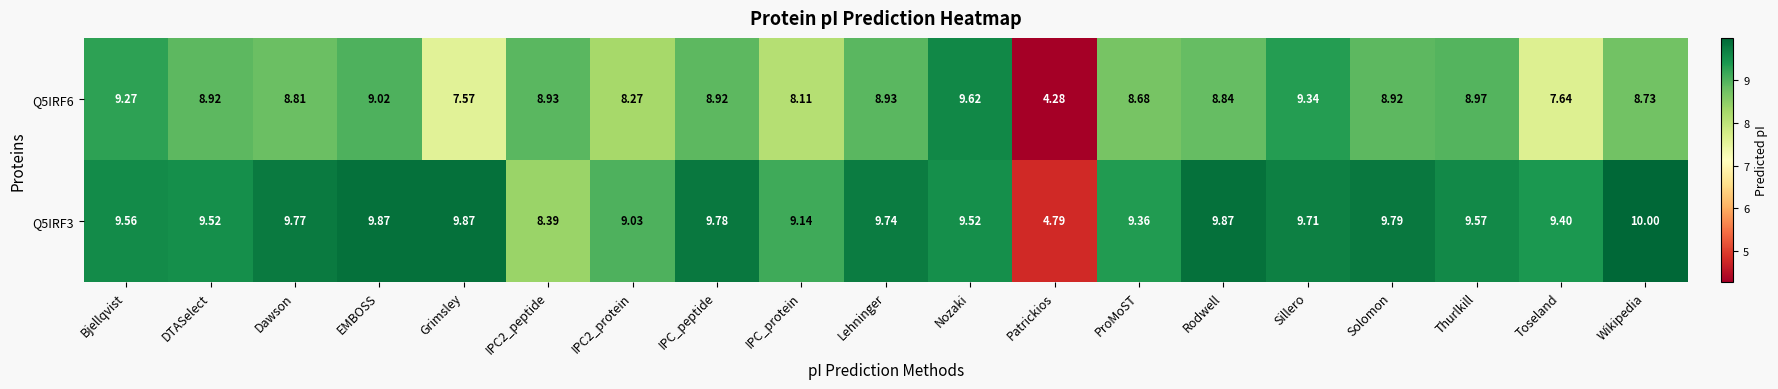

Where does the Q5IRF3 series first go above 9?

Bjellqvist